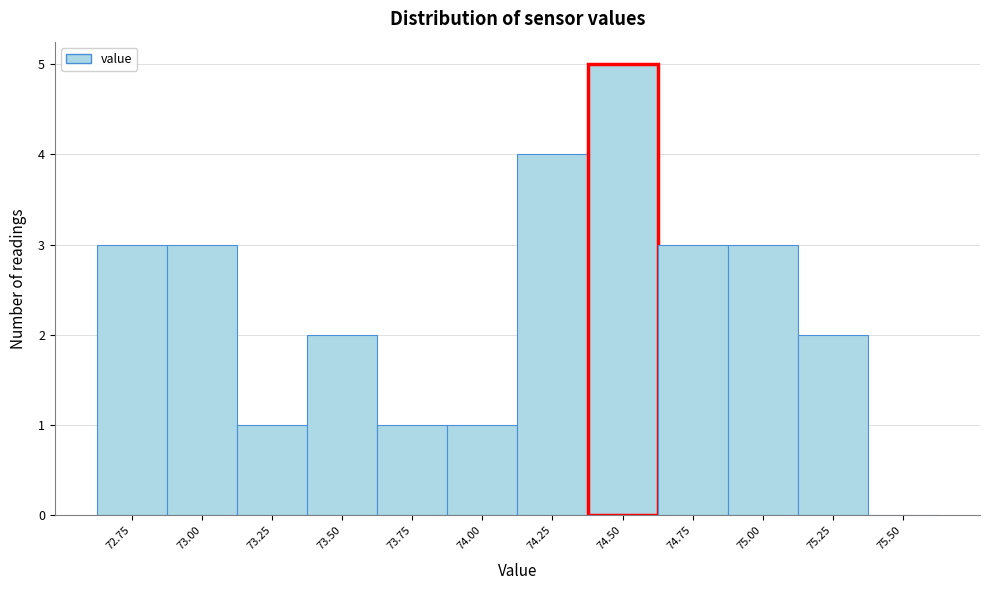

Reading left to right, transcribe all the data shown in this chart.

72.75=3	73.00=3	73.25=1	73.50=2	73.75=1	74.00=1	74.25=4	74.50=5	74.75=3	75.00=3	75.25=2	75.50=0